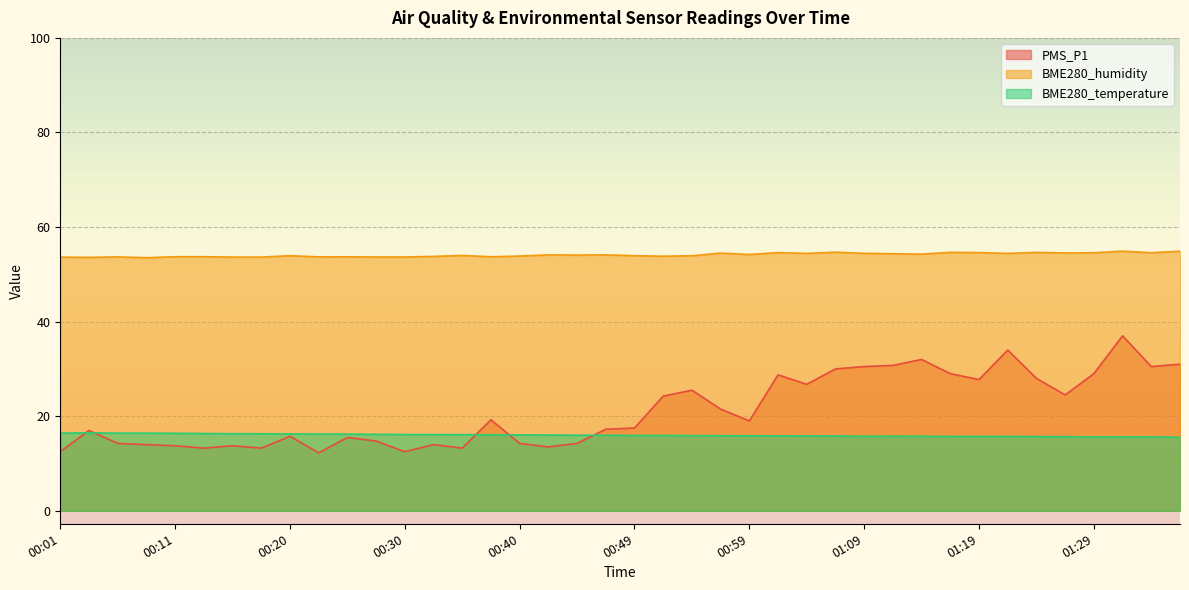

How many times do PMS_P1 and BME280_temperature cross each other?

5